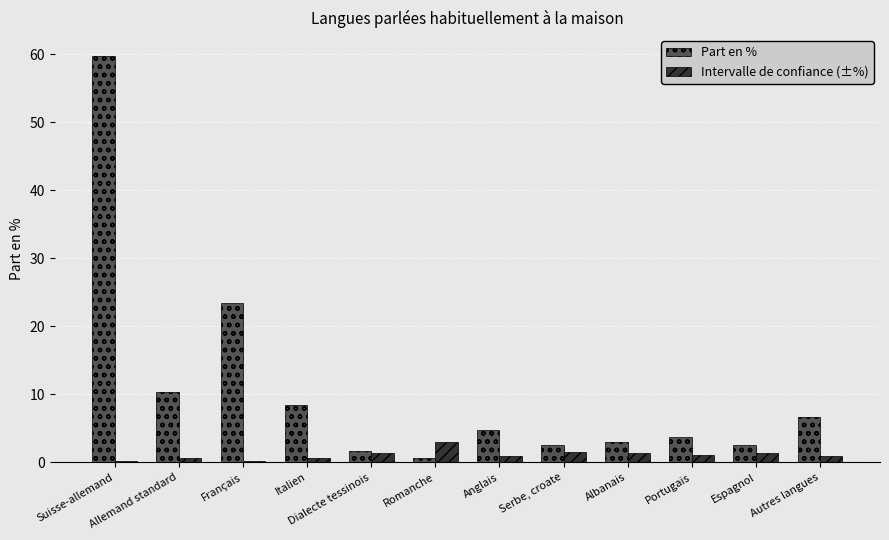

At which category does the chart reach its peak across all series?

Suisse-allemand